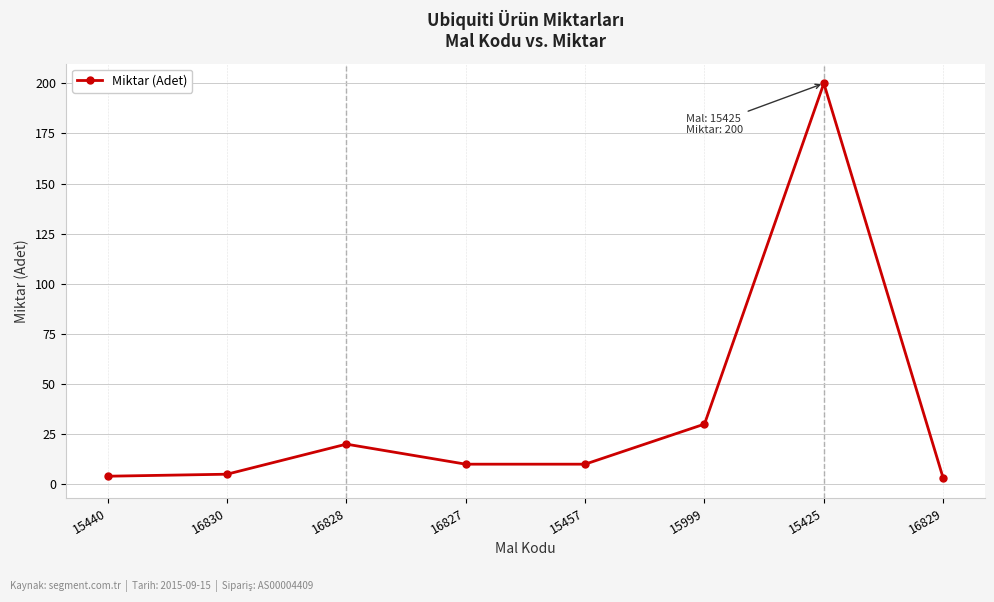

How many interior local peaks (higher than both neighbors) does the data have?

2